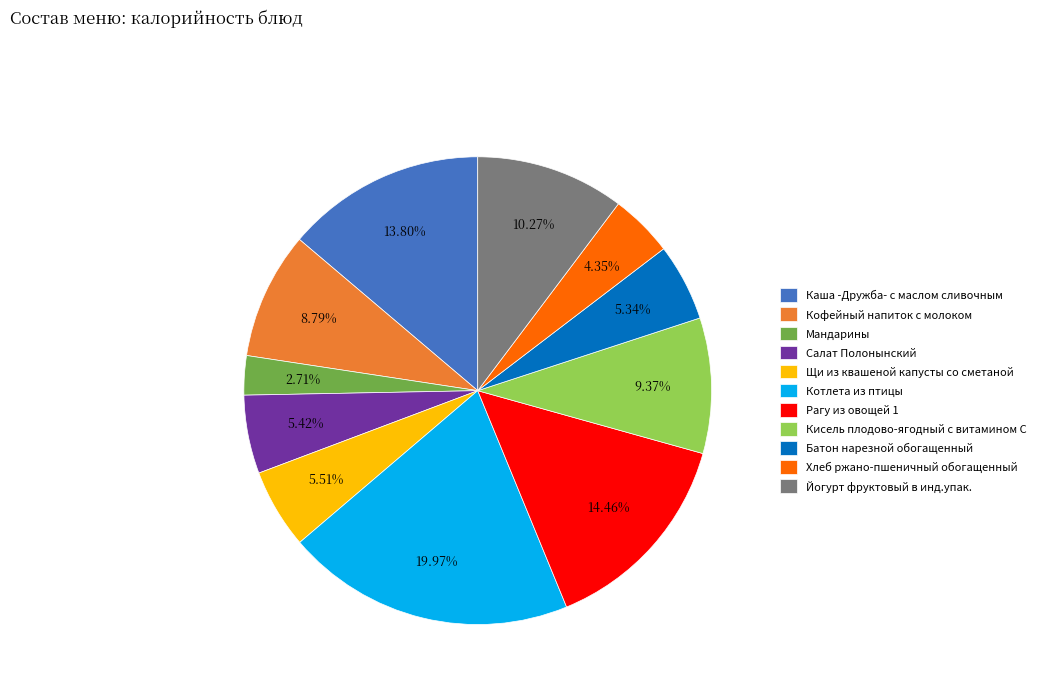

How much of the chart is everything except Хлеб ржано-пшеничный обогащенный?

95.6%